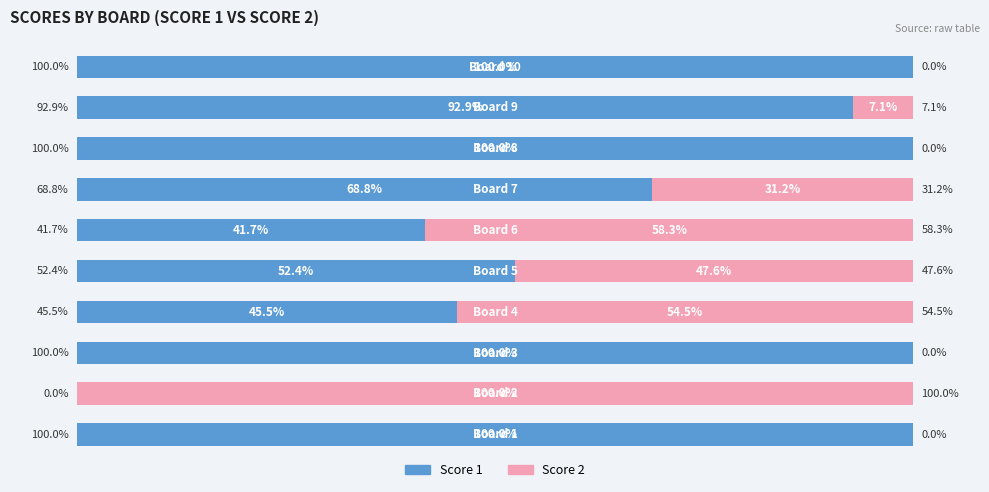

What are all the series names shown in the legend?

Score 1, Score 2